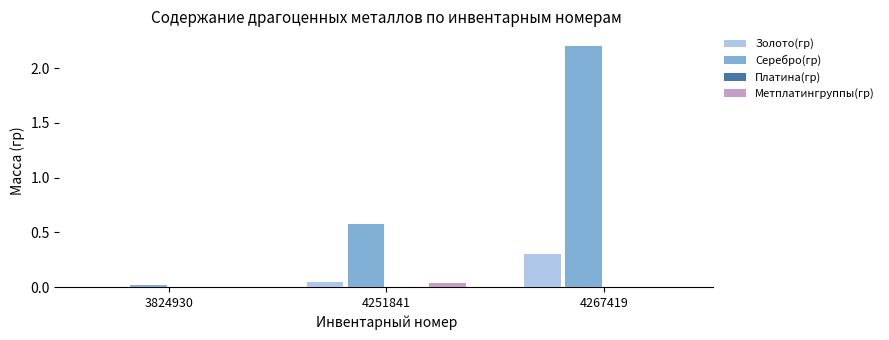

What is the sum of all Золото(гр) values?

0.4